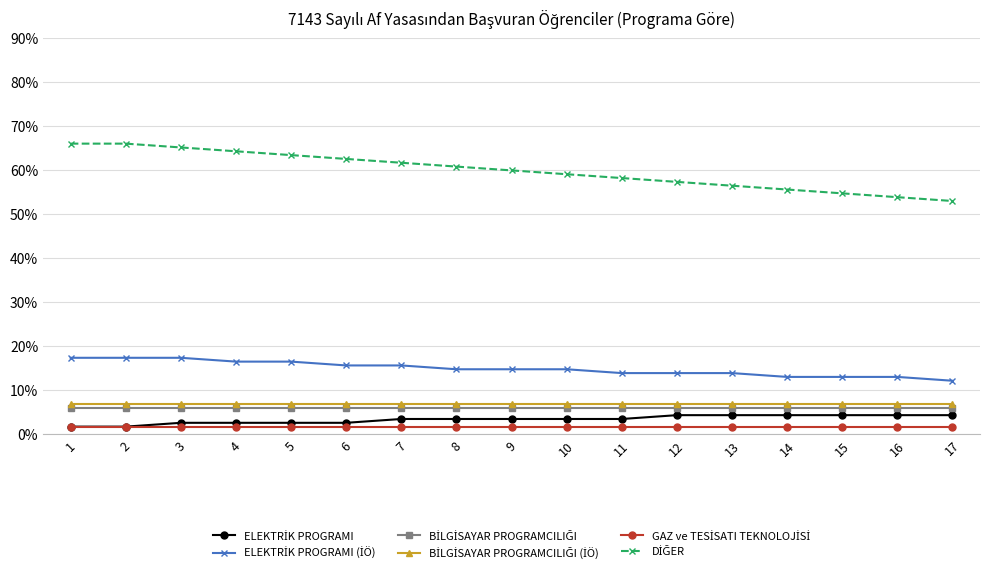

Reading right to left, extract all data points from this chart.

ELEKTRİK PROGRAMI: 17=4.3	16=4.3	15=4.3	14=4.3	13=4.3	12=4.3	11=3.5	10=3.5	9=3.5	8=3.5	7=3.5	6=2.6	5=2.6	4=2.6	3=2.6	2=1.7	1=1.7
ELEKTRİK PROGRAMI (İÖ): 17=12.2	16=13.0	15=13.0	14=13.0	13=13.9	12=13.9	11=13.9	10=14.8	9=14.8	8=14.8	7=15.7	6=15.7	5=16.5	4=16.5	3=17.4	2=17.4	1=17.4
BİLGİSAYAR PROGRAMCILIĞI: 17=6.1	16=6.1	15=6.1	14=6.1	13=6.1	12=6.1	11=6.1	10=6.1	9=6.1	8=6.1	7=6.1	6=6.1	5=6.1	4=6.1	3=6.1	2=6.1	1=6.1
BİLGİSAYAR PROGRAMCILIĞI (İÖ): 17=7.0	16=7.0	15=7.0	14=7.0	13=7.0	12=7.0	11=7.0	10=7.0	9=7.0	8=7.0	7=7.0	6=7.0	5=7.0	4=7.0	3=7.0	2=7.0	1=7.0
GAZ ve TESİSATI TEKNOLOJİSİ: 17=1.7	16=1.7	15=1.7	14=1.7	13=1.7	12=1.7	11=1.7	10=1.7	9=1.7	8=1.7	7=1.7	6=1.7	5=1.7	4=1.7	3=1.7	2=1.7	1=1.7
DİĞER: 17=53.0	16=53.9	15=54.8	14=55.7	13=56.5	12=57.4	11=58.3	10=59.1	9=60.0	8=60.9	7=61.7	6=62.6	5=63.5	4=64.3	3=65.2	2=66.1	1=66.1